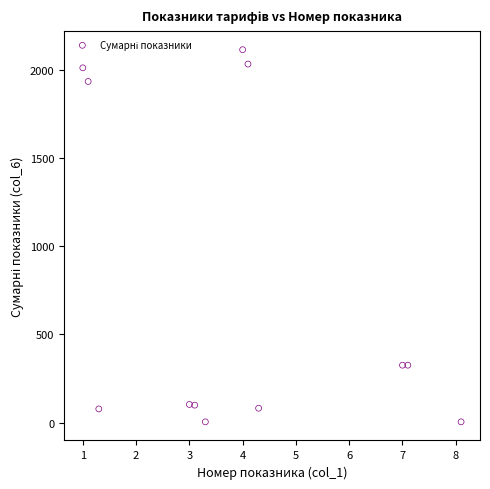

What is the average Y value?

759.1